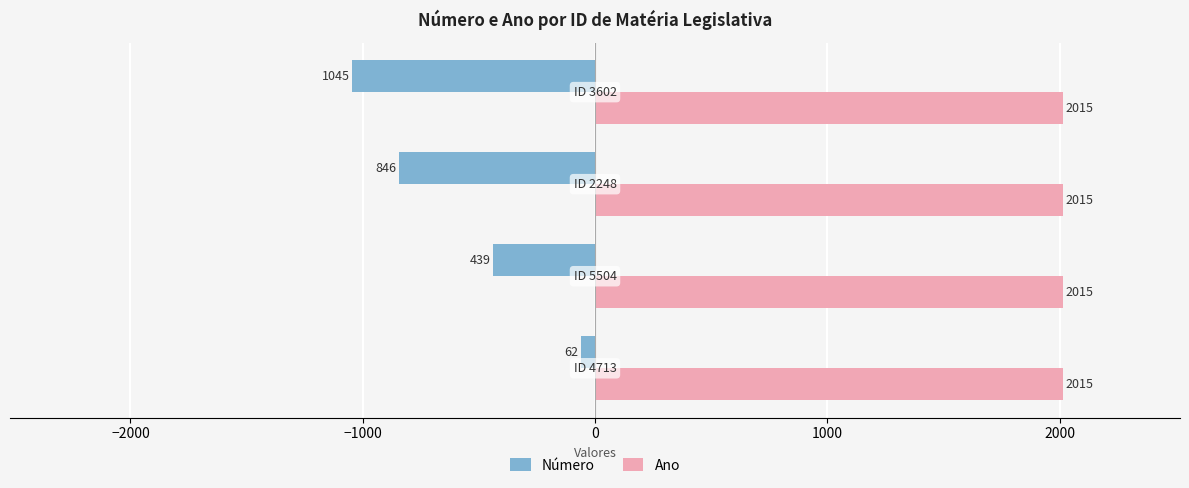

How many series are shown in this chart?

2